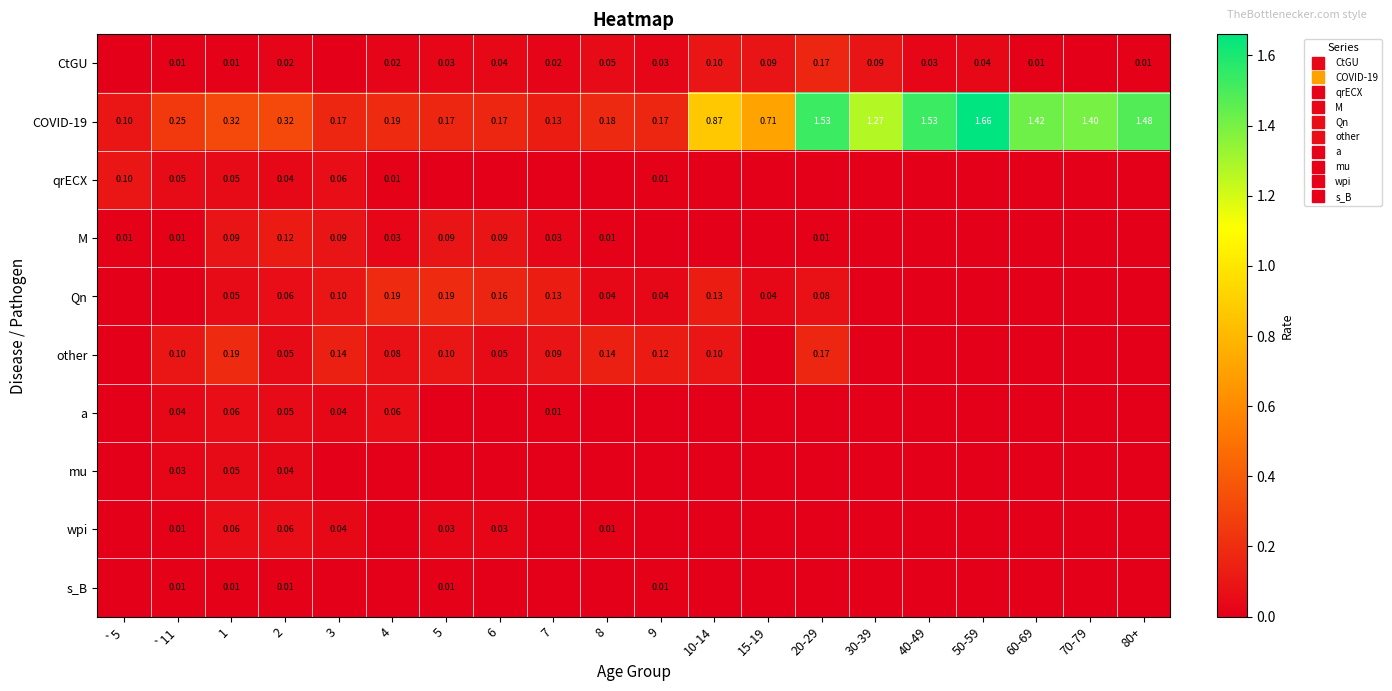

List the labels in order of COVID-19 value, smallest first.

`5, 7, 3, 5, 6, 9, 8, 4, `11, 1, 2, 15-19, 10-14, 30-39, 70-79, 60-69, 80+, 20-29, 40-49, 50-59